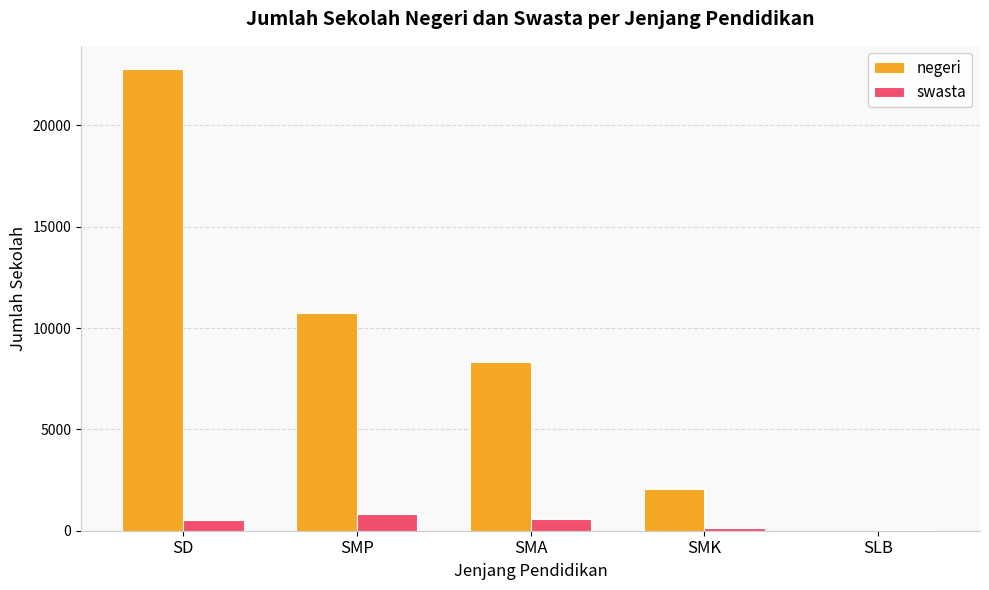

What is the sum of all swasta values?

2087